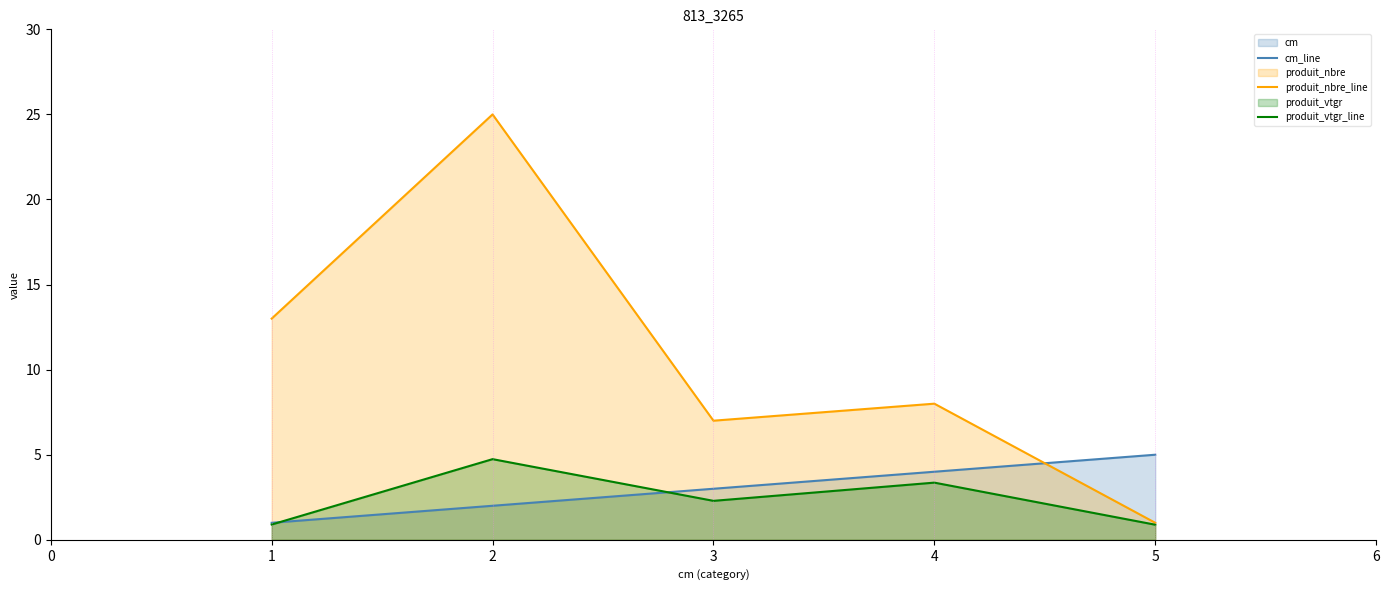

Does the chart have visible grid lines?

No